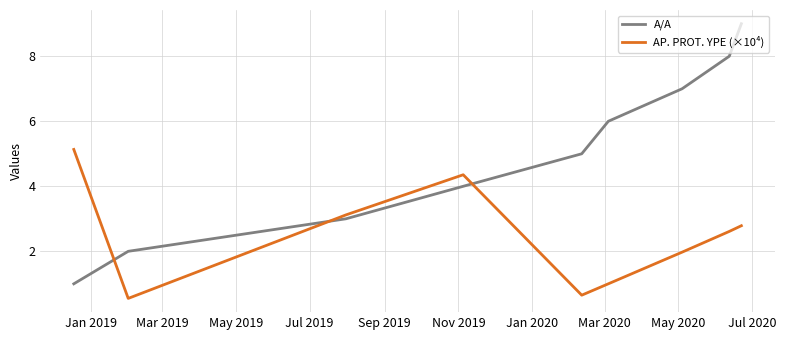

Which series has the widest spread of values?

A/A